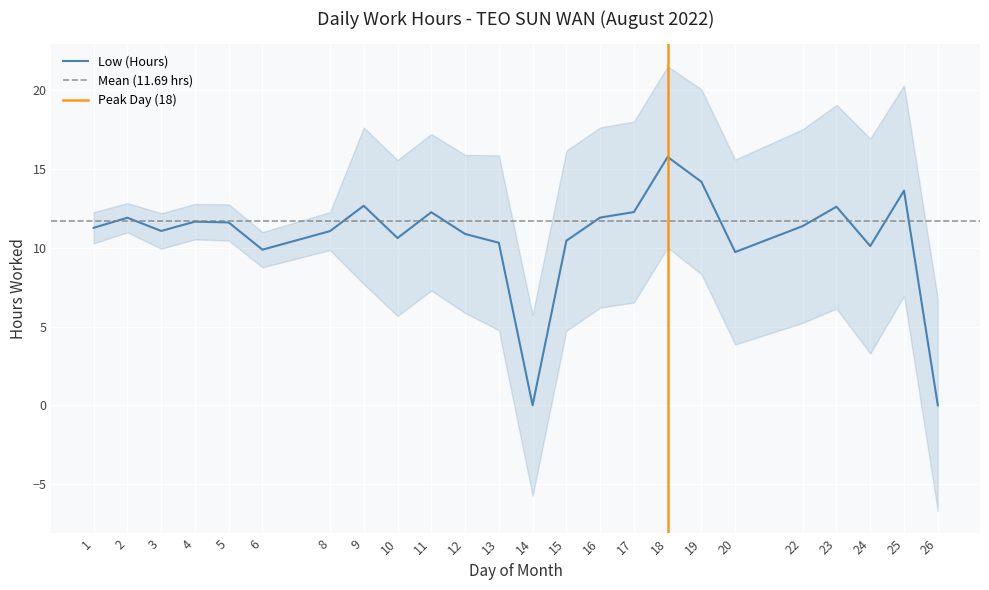

How many categories are shown in the chart?

24